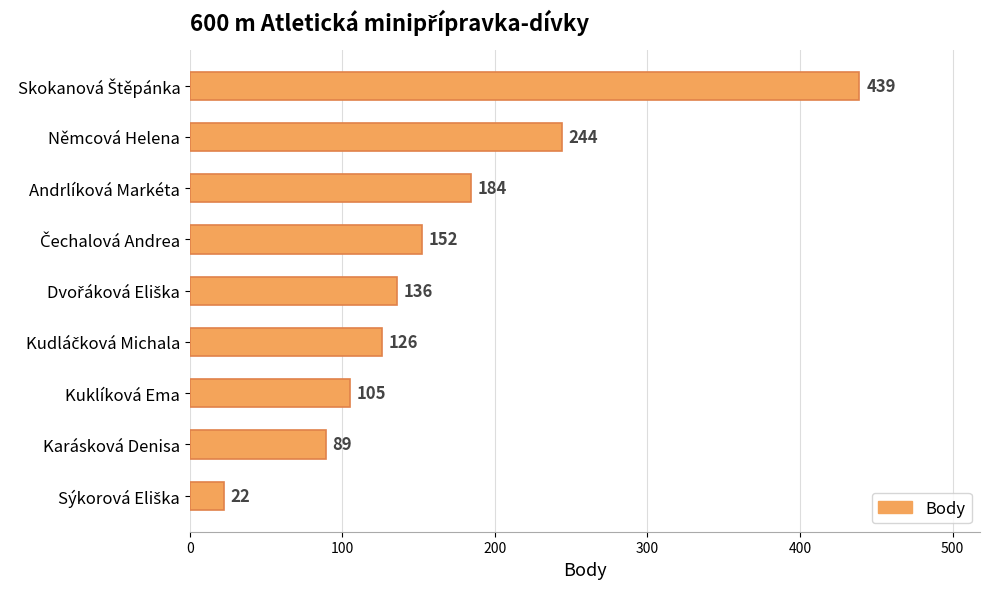

What is the average value?

166